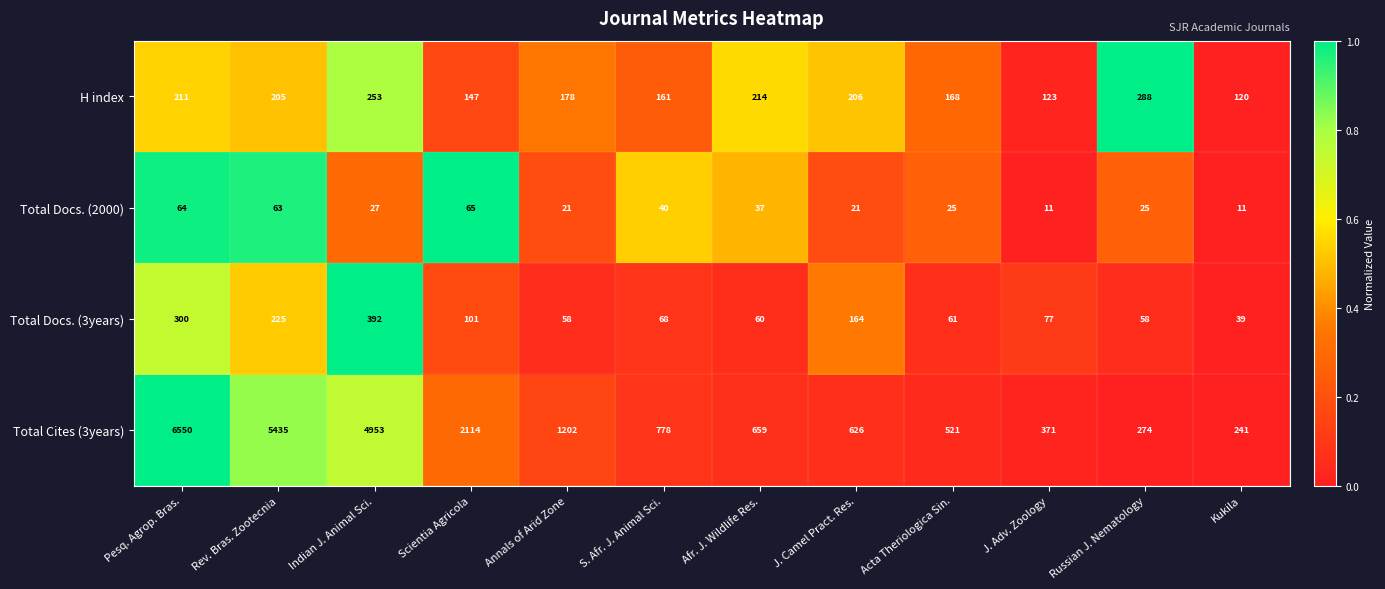

Is it true that Total Docs. (2000) equals 64 at Pesq. Agrop. Bras.?

True